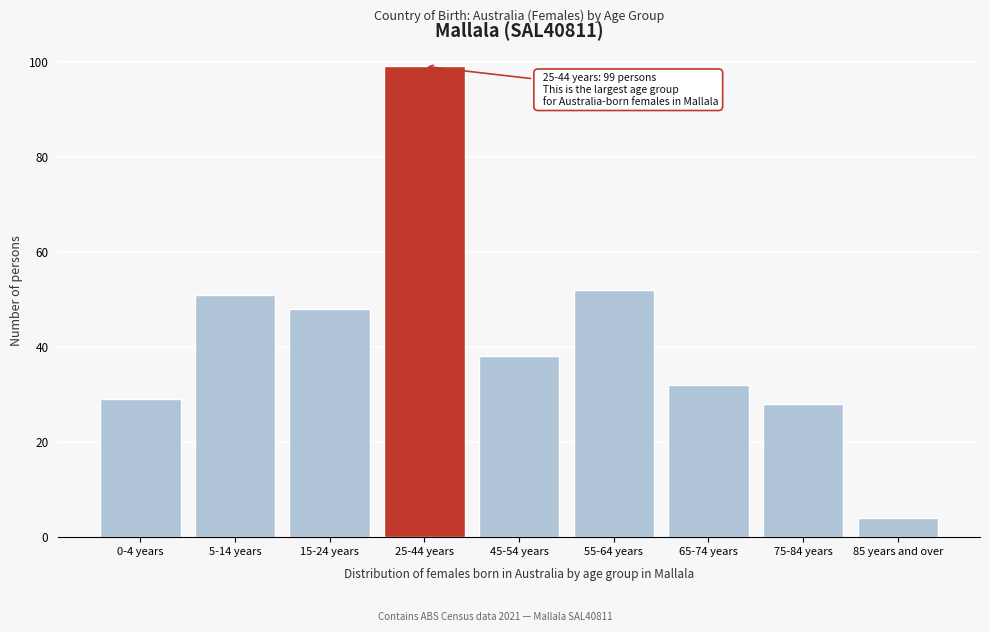

Reading right to left, list all the values displayed in this chart.

85 years and over=4	75-84 years=28	65-74 years=32	55-64 years=52	45-54 years=38	25-44 years=99	15-24 years=48	5-14 years=51	0-4 years=29